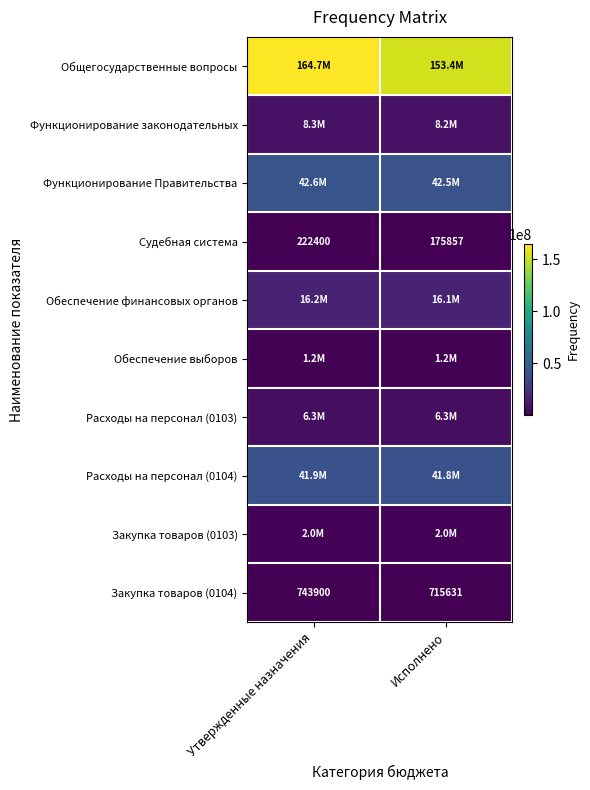

Rank the categories by Закупка товаров (0104) value from highest to lowest.

Утвержденные назначения, Исполнено